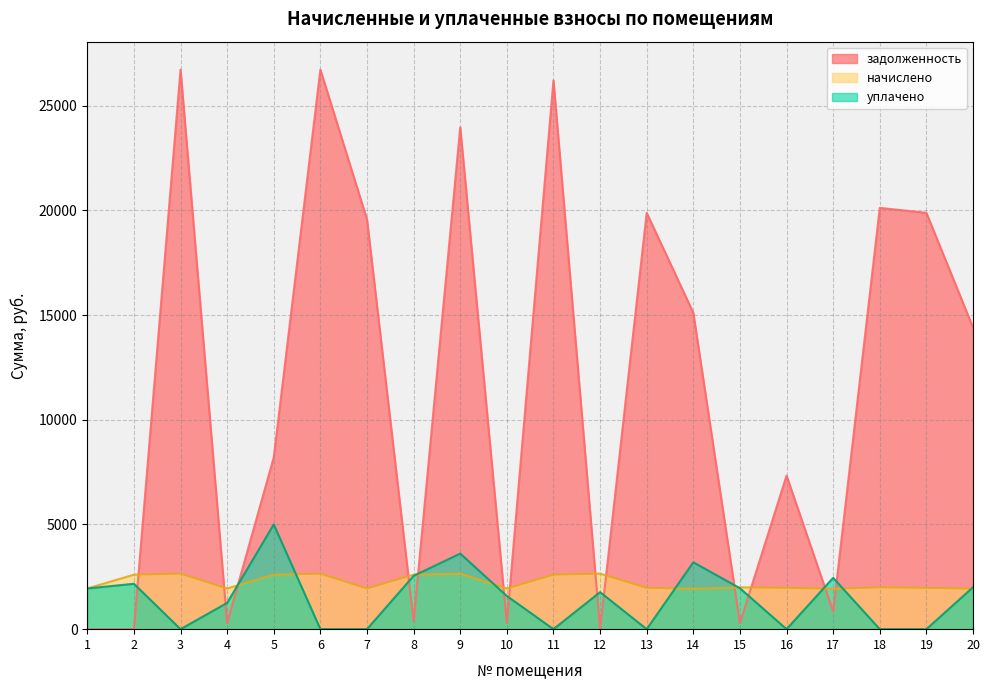

After their last crossing, which series has the higher values: начислено or уплачено?

уплачено